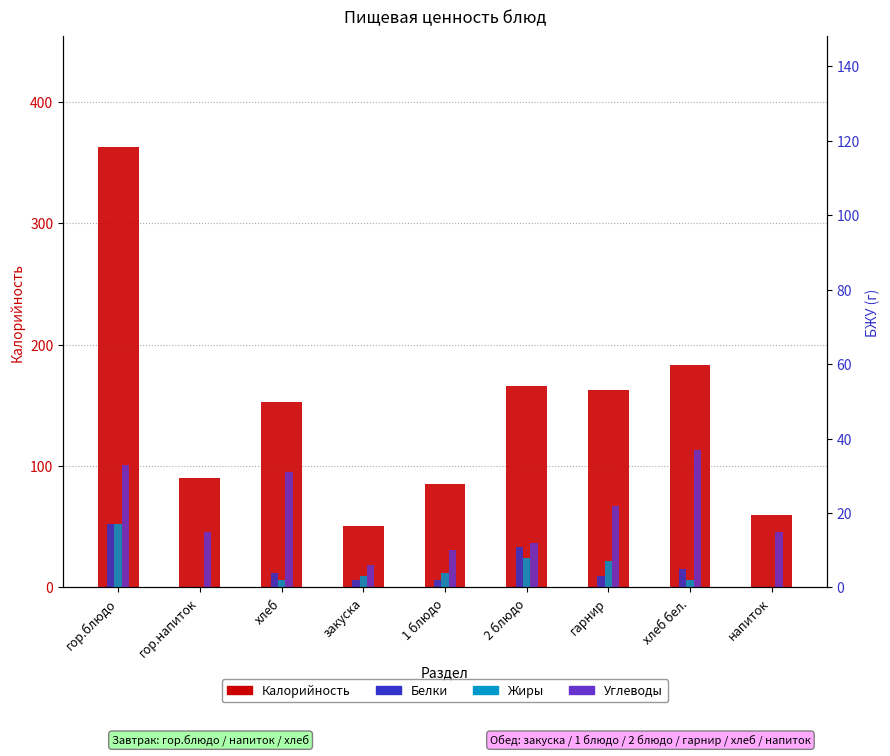

Which has a higher value, хлеб or напиток?

хлеб